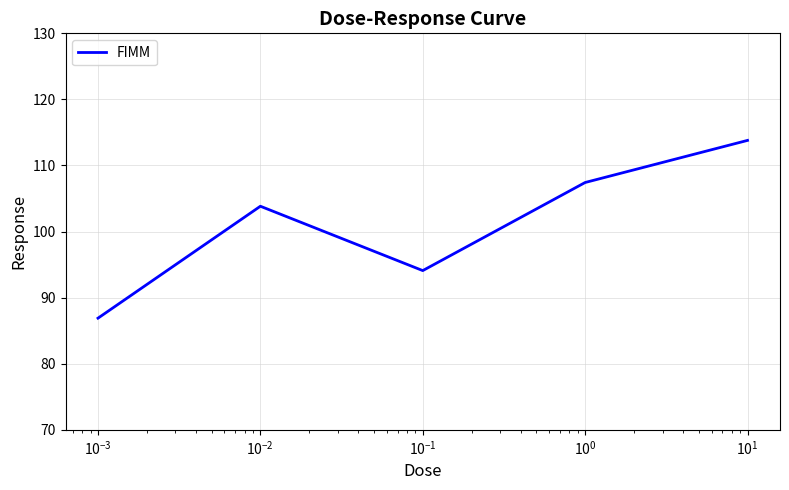

True or false: the data has more than 1 interior local peaks.

False